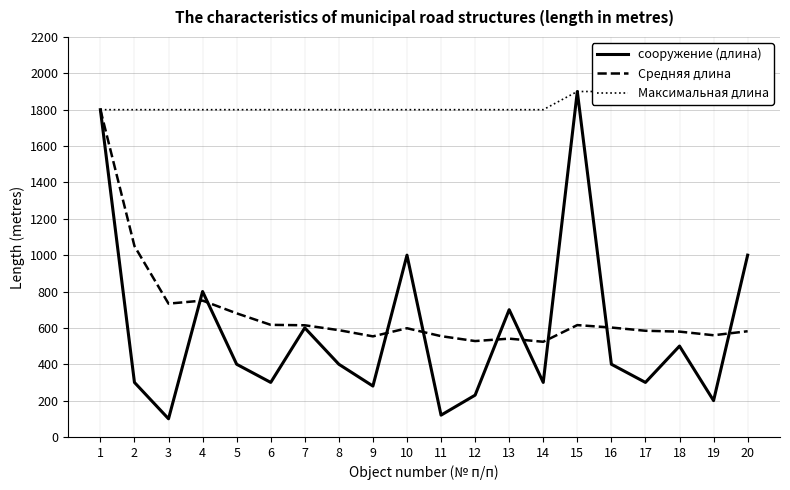

What is the value of the Максимальная длина point at the 8th from the left?

1800.0